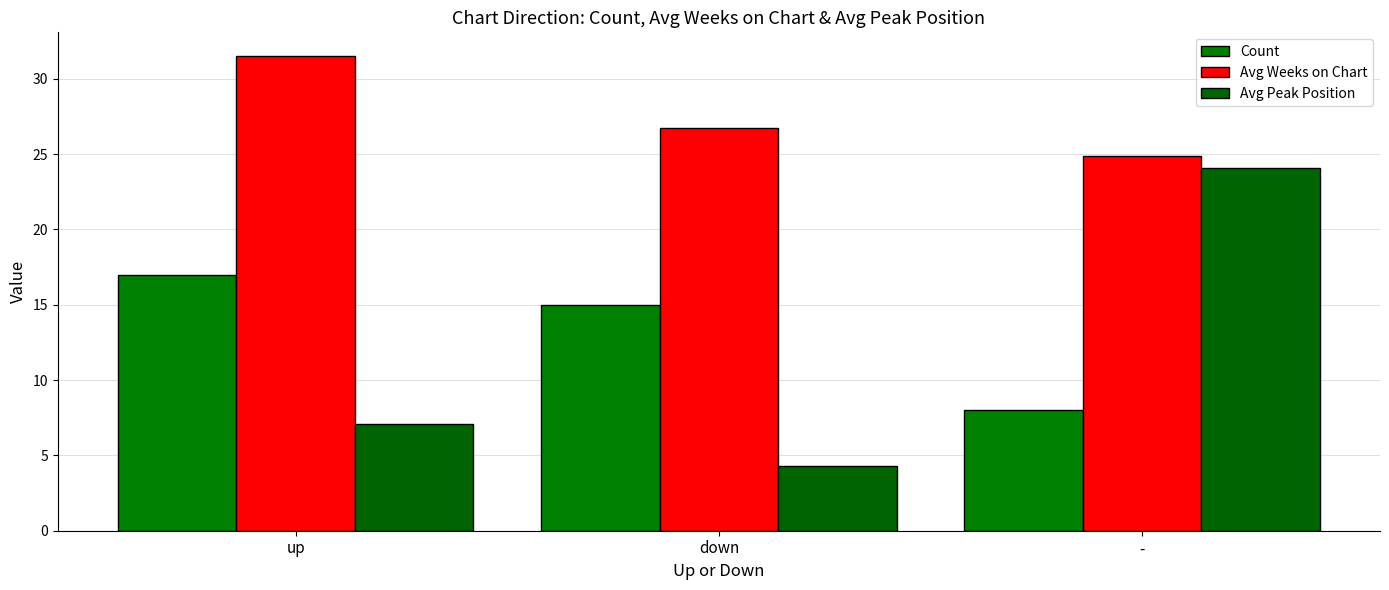

Is the value of Avg Weeks on Chart at - greater than the value of Count at up?

Yes